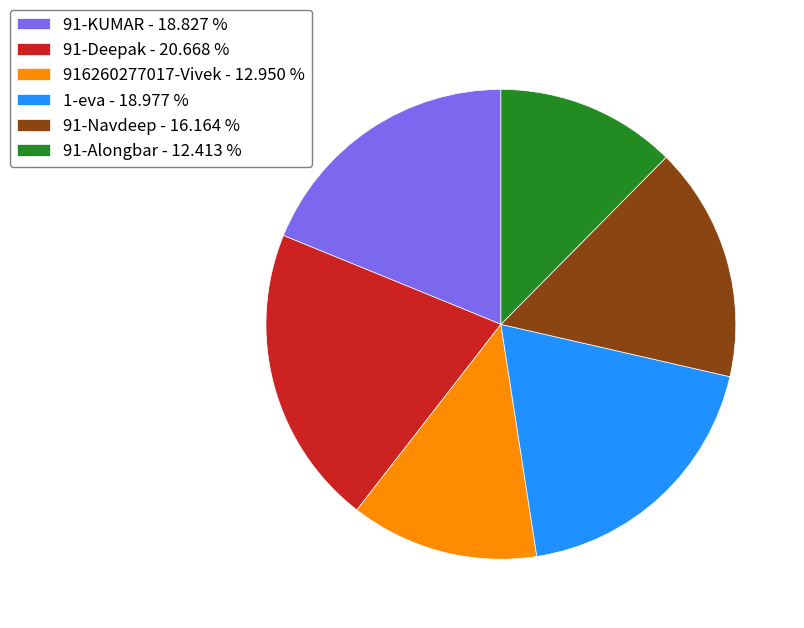

Which has a higher value, 91-KUMAR - 18.827 % or 91-Deepak - 20.668 %?

91-Deepak - 20.668 %